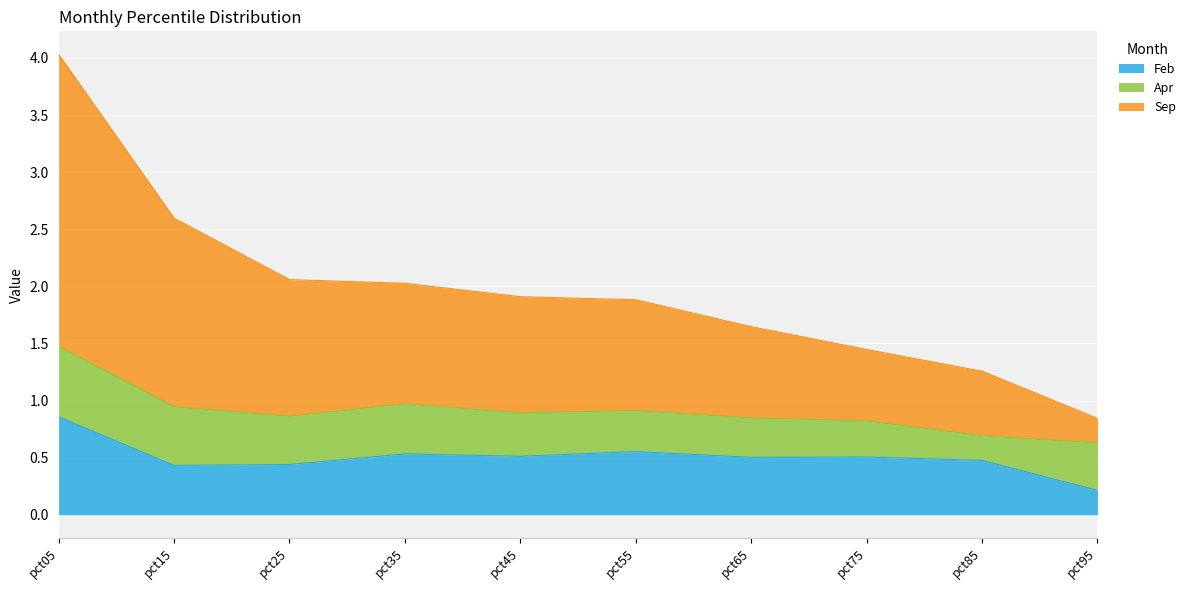

At which category does the chart reach its minimum across all series?

pct95